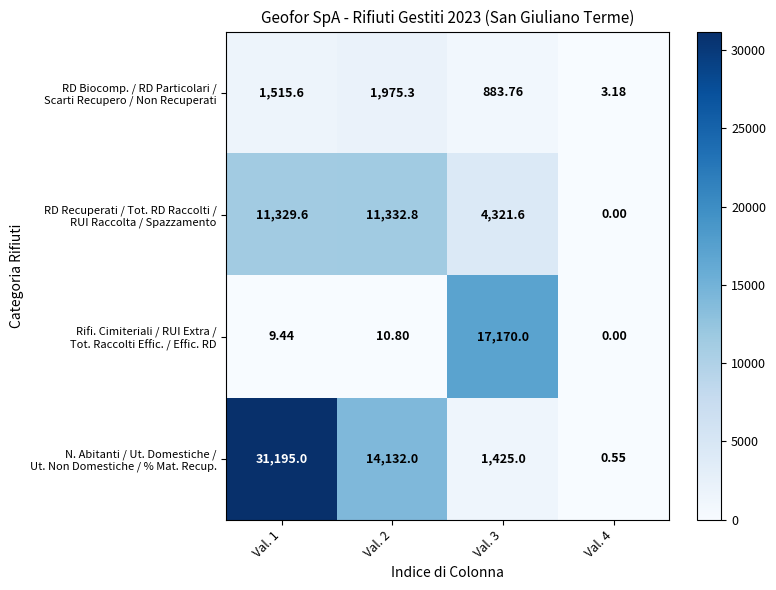

How many data points does each series have?

4